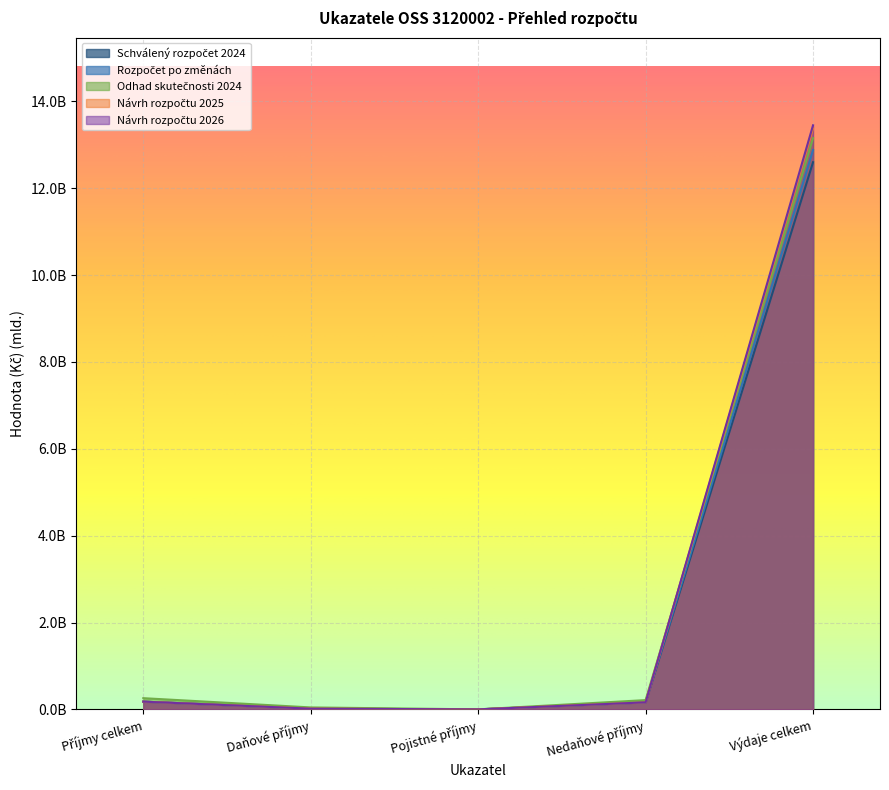

Reading left to right, list all the values displayed in this chart.

Schválený rozpočet 2024: Příjmy celkem=0.2	Daňové příjmy=0.0	Pojistné příjmy=0.0	Nedaňové příjmy=0.2	Výdaje celkem=12.6
Rozpočet po změnách: Příjmy celkem=0.2	Daňové příjmy=0.0	Pojistné příjmy=0.0	Nedaňové příjmy=0.2	Výdaje celkem=12.9
Odhad skutečnosti 2024: Příjmy celkem=0.3	Daňové příjmy=0.0	Pojistné příjmy=0.0	Nedaňové příjmy=0.2	Výdaje celkem=13.2
Návrh rozpočtu 2025: Příjmy celkem=0.2	Daňové příjmy=0.0	Pojistné příjmy=0.0	Nedaňové příjmy=0.2	Výdaje celkem=13.4
Návrh rozpočtu 2026: Příjmy celkem=0.2	Daňové příjmy=0.0	Pojistné příjmy=0.0	Nedaňové příjmy=0.2	Výdaje celkem=13.5